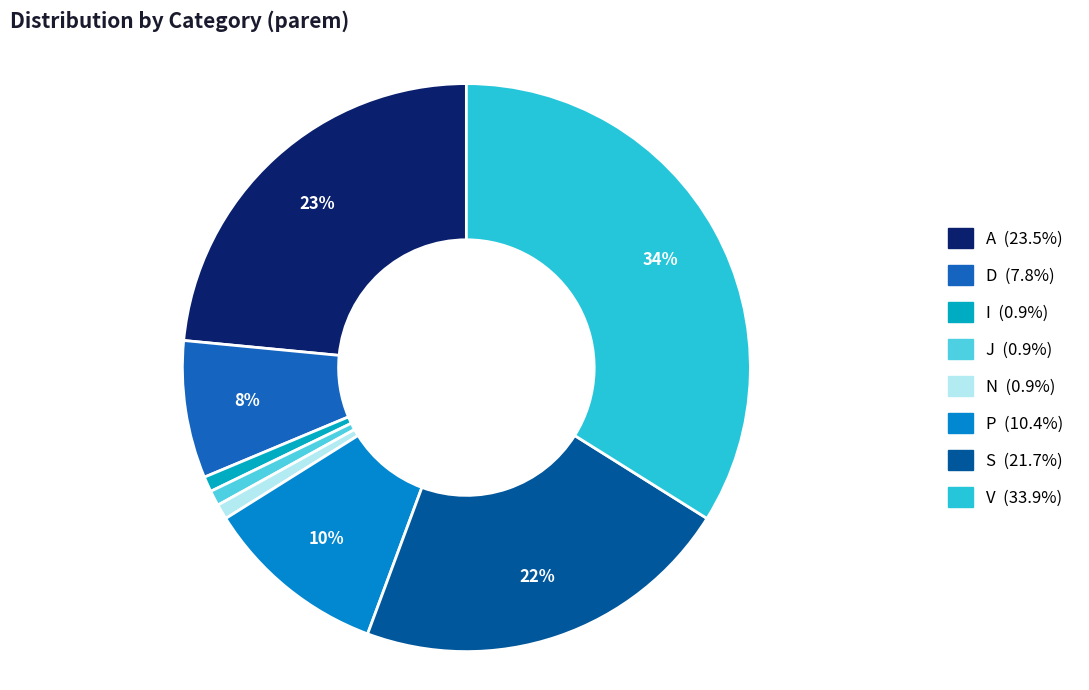

Which slice is the largest?

V